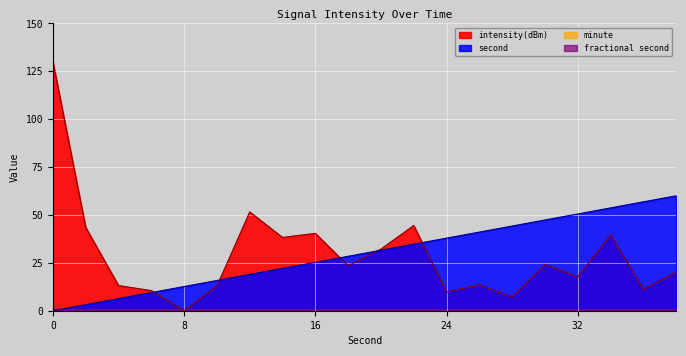

How many interior local valleys does the intensity(dBm) series have?

7